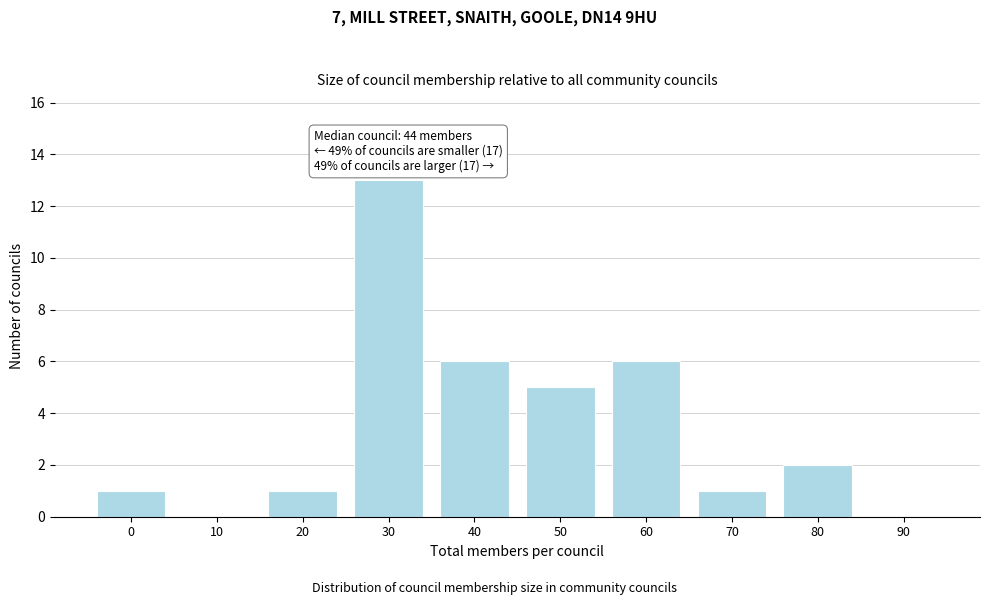

Reading right to left, extract all data points from this chart.

90=0	80=2	70=1	60=6	50=5	40=6	30=13	20=1	10=0	0=1